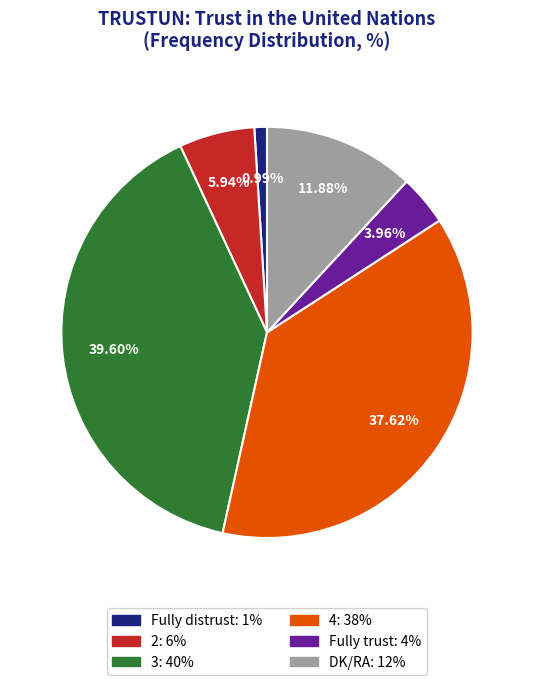

Between 3 and 2, which is larger?

3